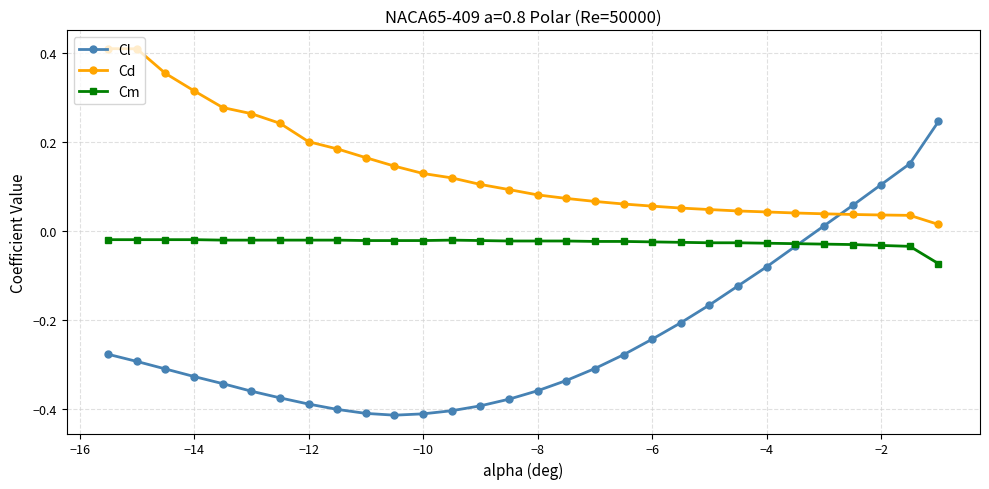

At how many categories does at least one series exceed 0?

30